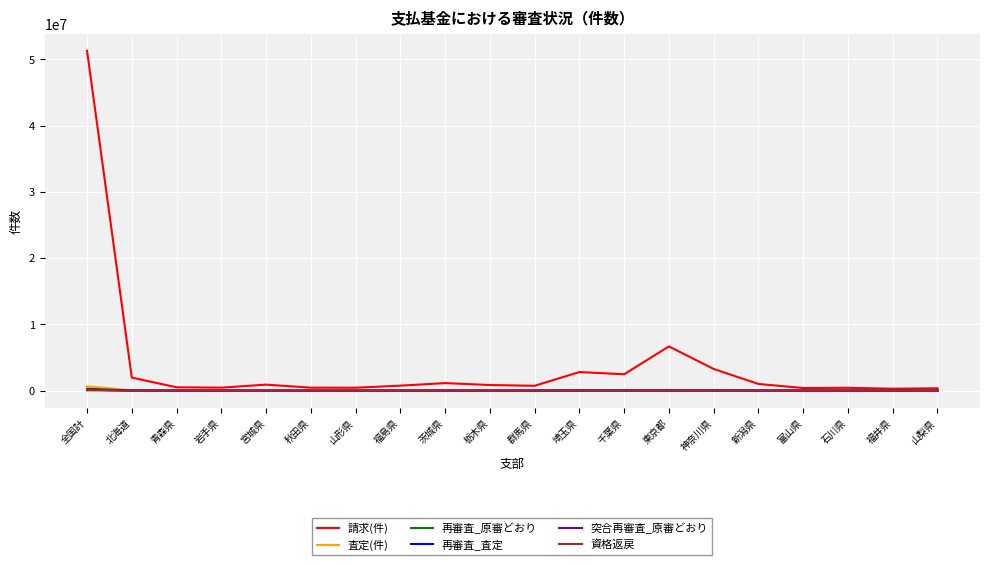

Which series has the largest range (max minus min)?

請求(件)